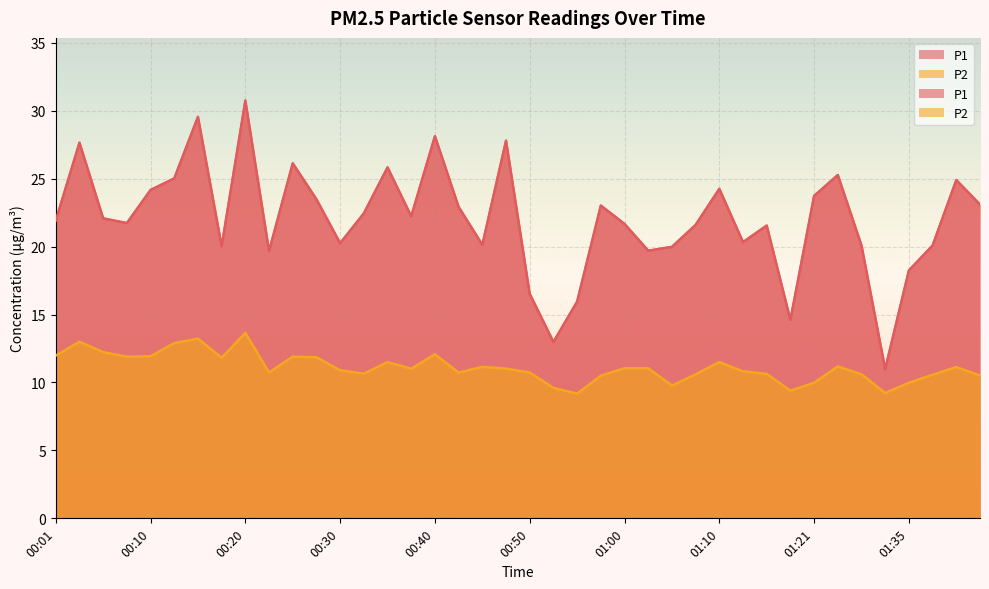

Which series has the largest range (max minus min)?

P1